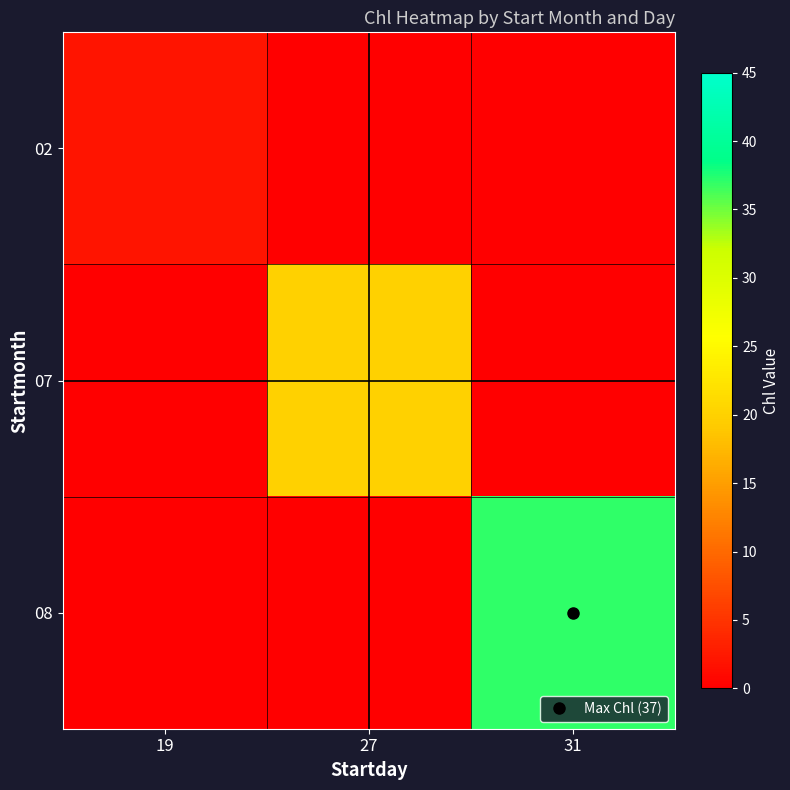

Rank the series at 19 from lowest to highest value.

07, 08, 02